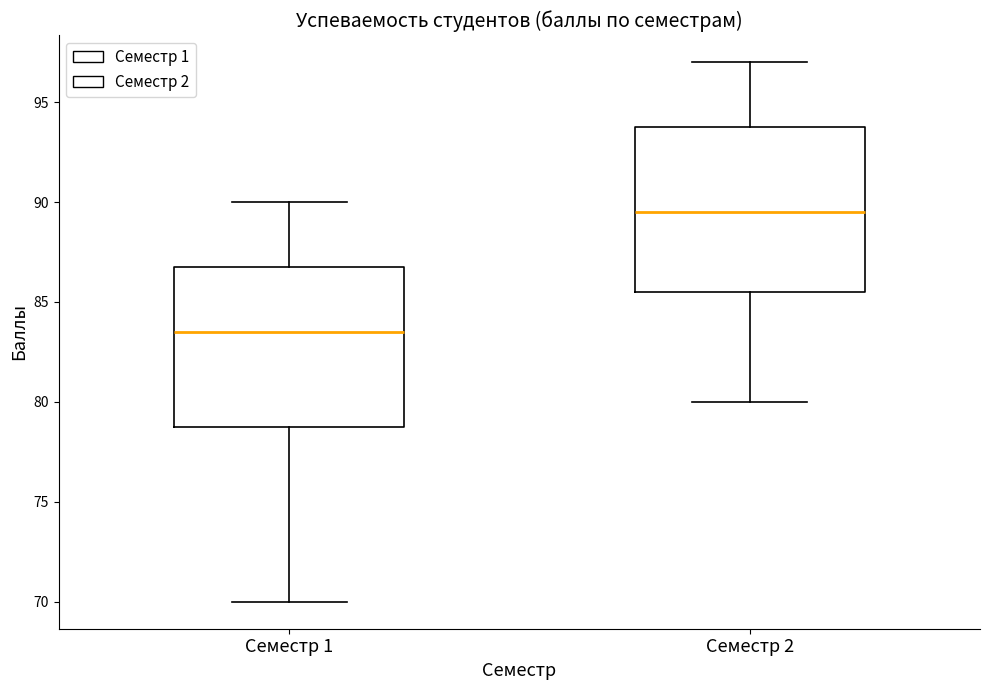

Which box has the lowest median line?

Семестр 1